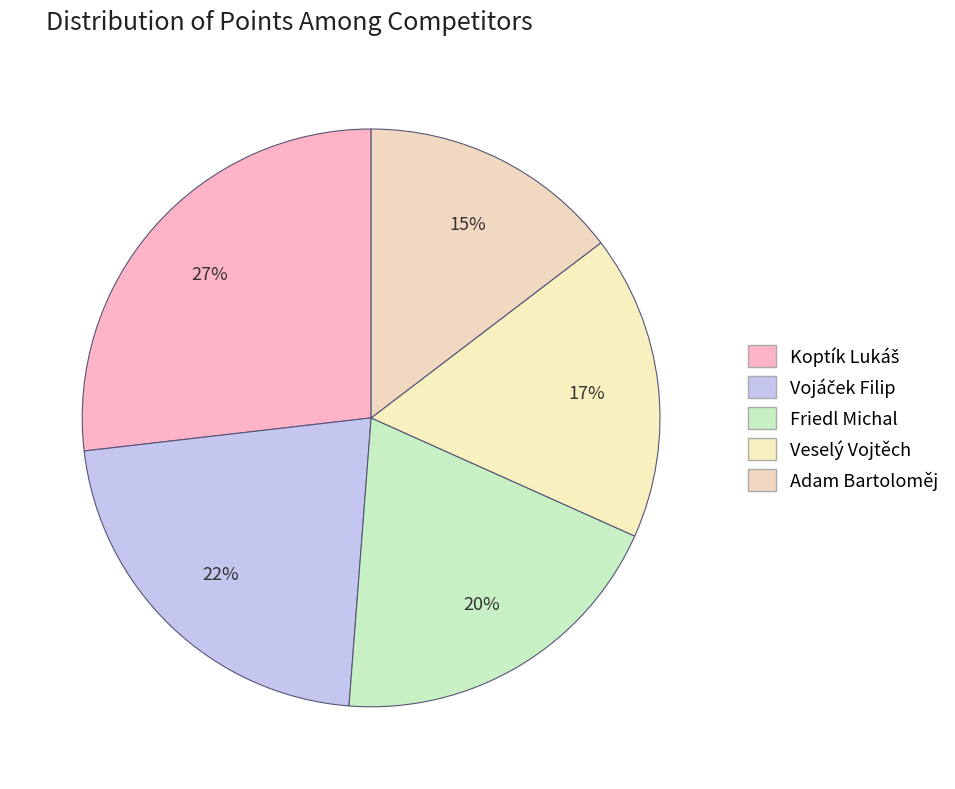

How many slices are in this pie chart?

5